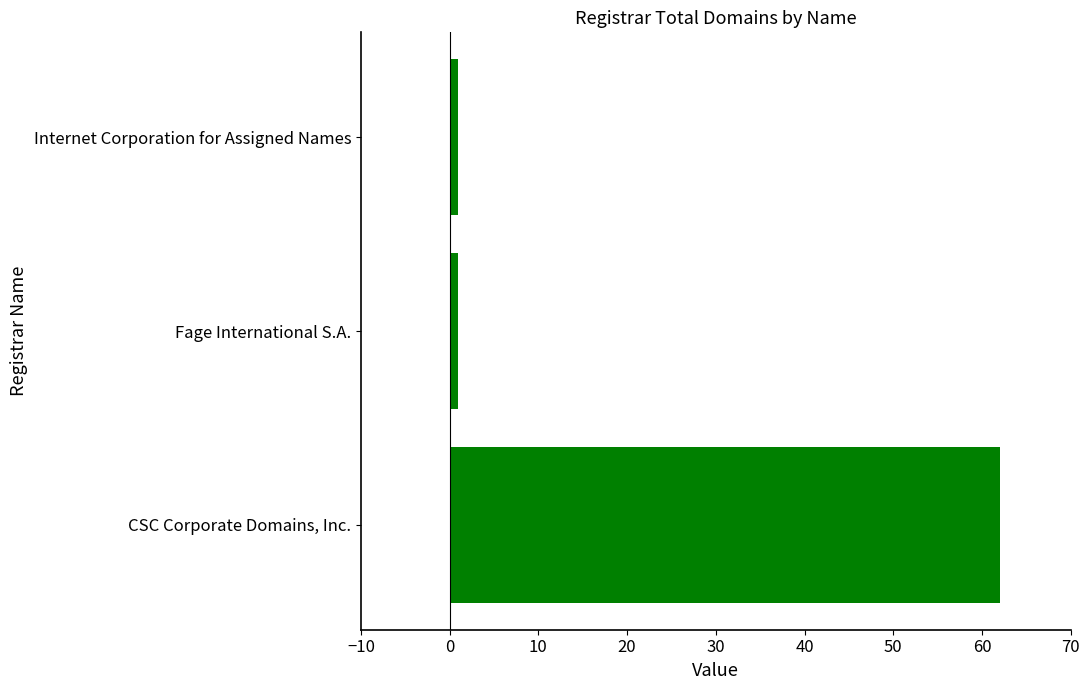

Which label corresponds to the largest value in the chart?

CSC Corporate Domains, Inc.